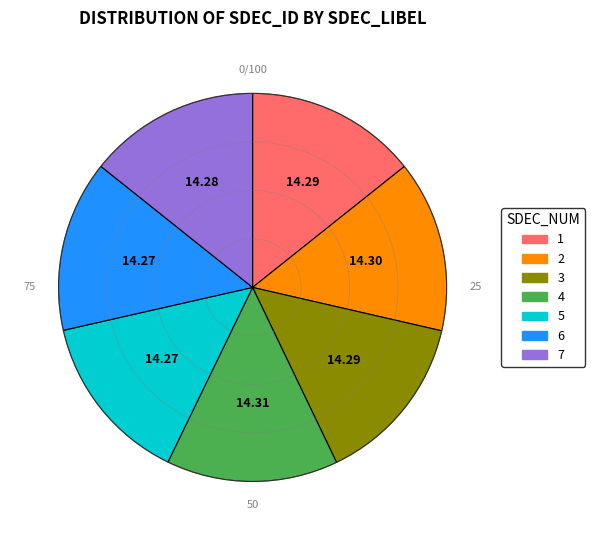

Is there any slice that represents more than half of the pie?

No